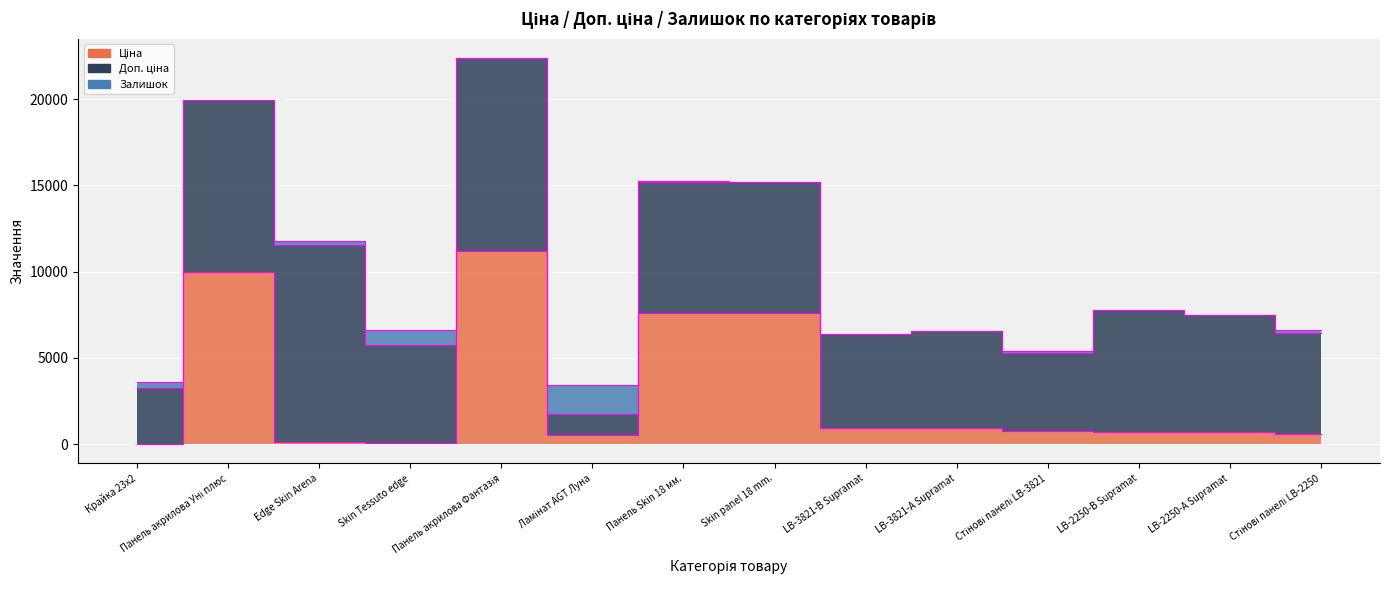

Rank the series at Панель акрилова Фантазія from lowest to highest value.

Залишок, Ціна, Доп. ціна